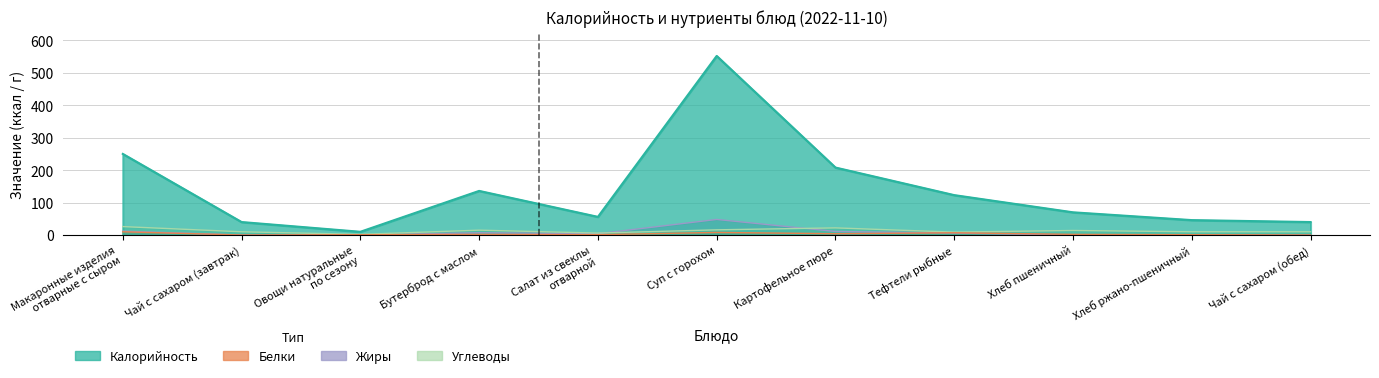

Which category has the lowest value across all series?

Чай с сахаром (завтрак)